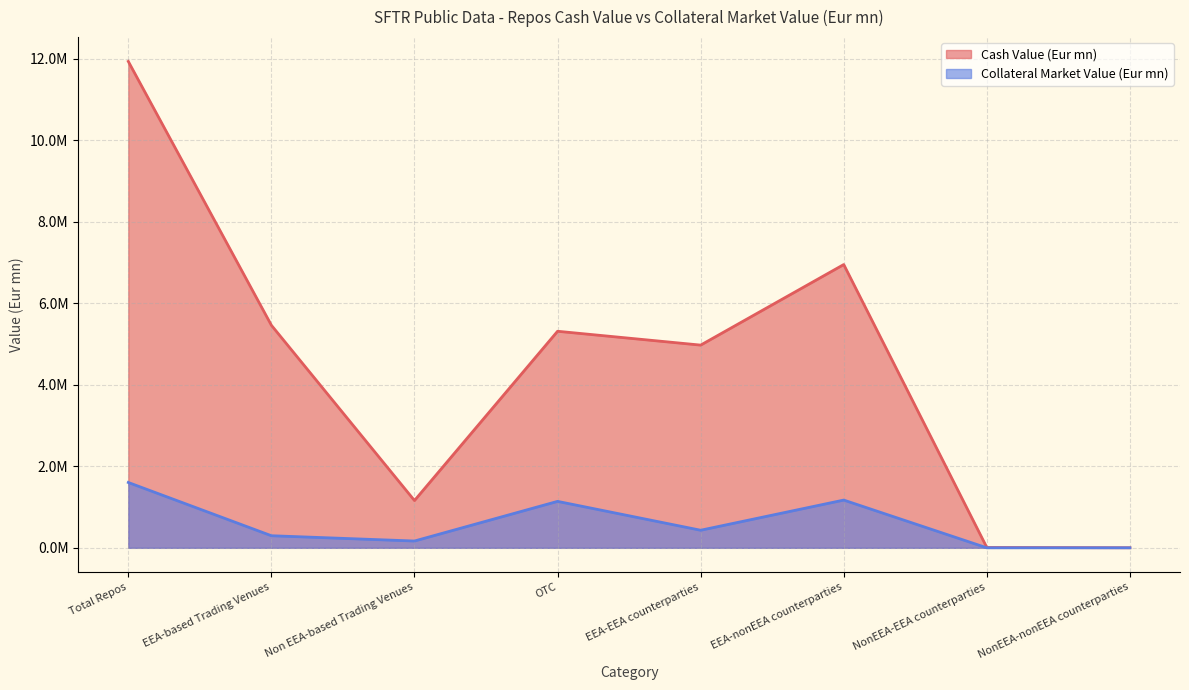

At NonEEA-nonEEA counterparties, list the series in order from smallest to largest.

Collateral Market Value (Eur mn), Cash Value (Eur mn)